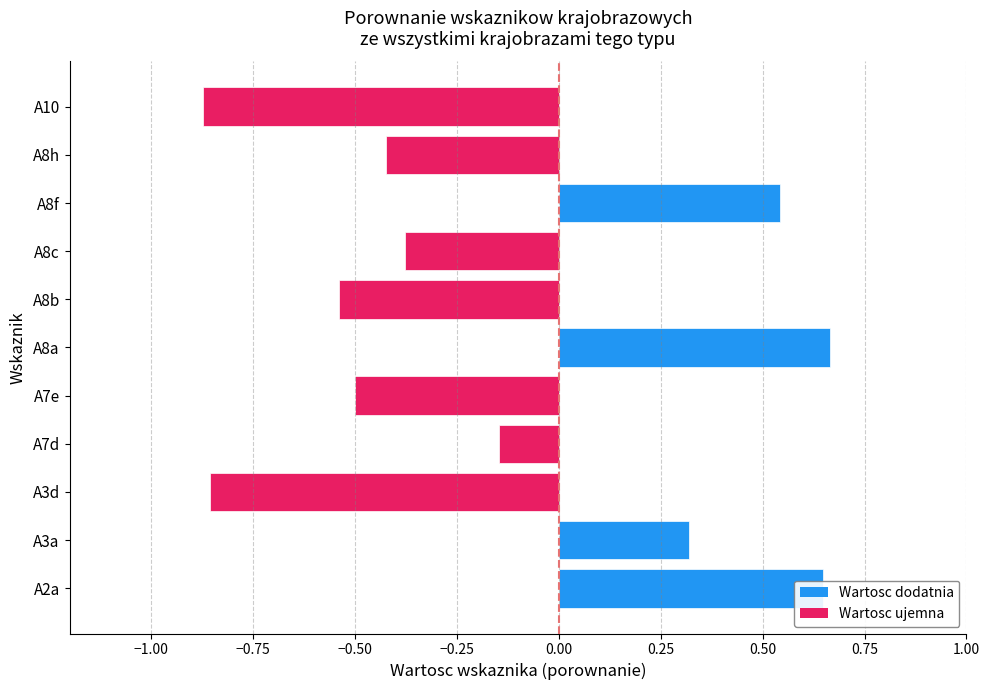

What is the change in value from A2a to A8h?

-1.1